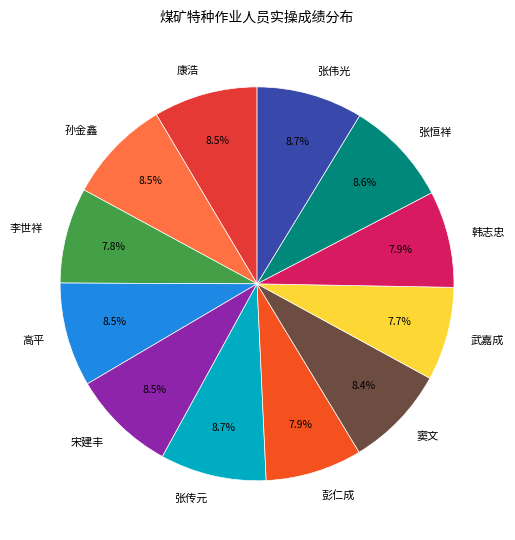

Is it true that 韩志忠 is 8% of the pie?

True